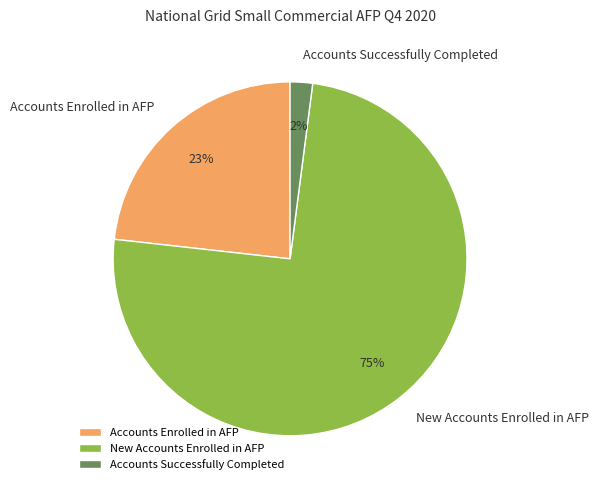

How many slices are in this pie chart?

3